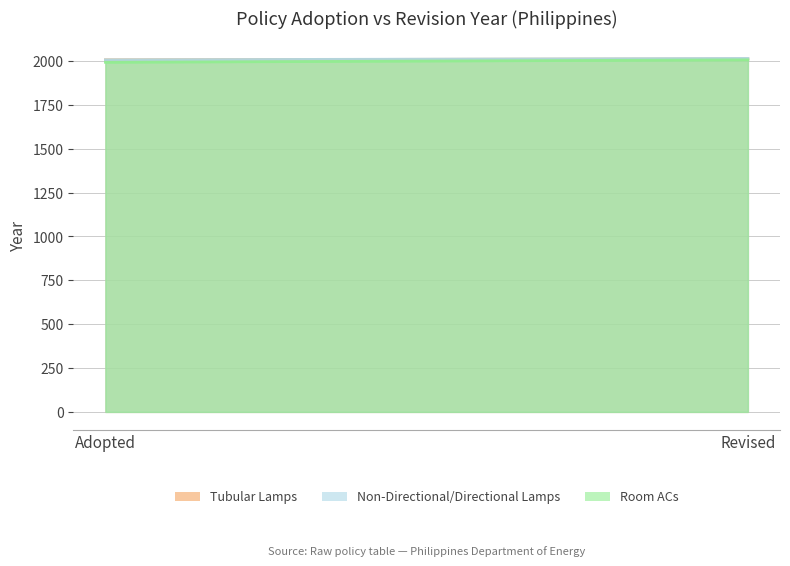

List the labels in order of Tubular Lamps value, smallest first.

Adopted, Revised